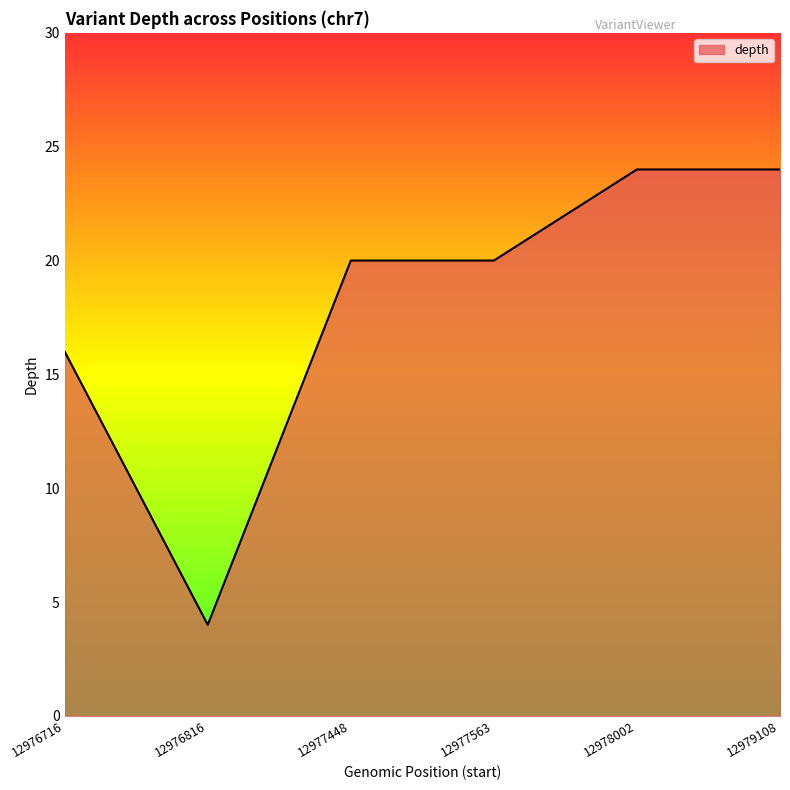

Where is the first local minimum?

12976816